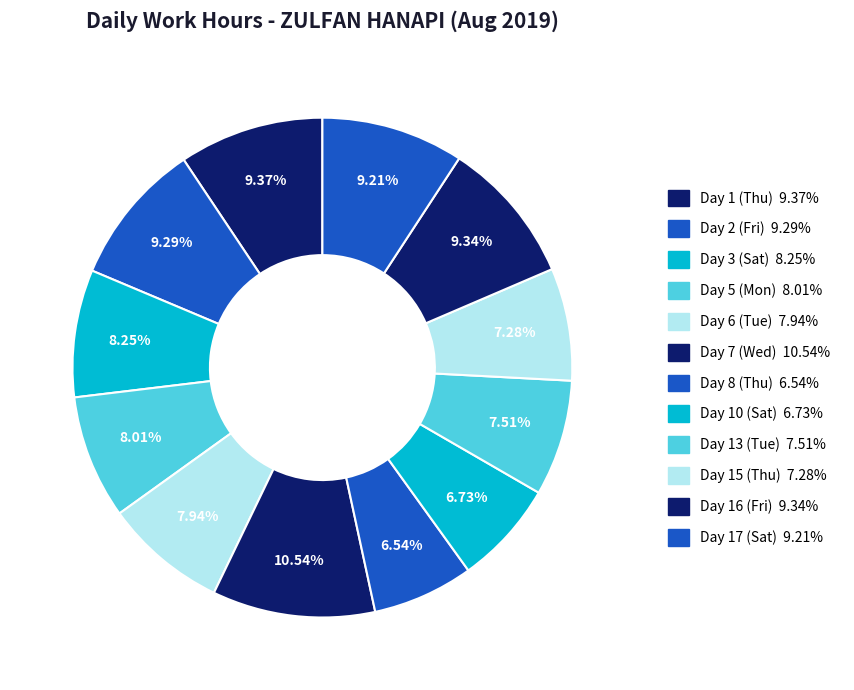

How many slices are in this pie chart?

12